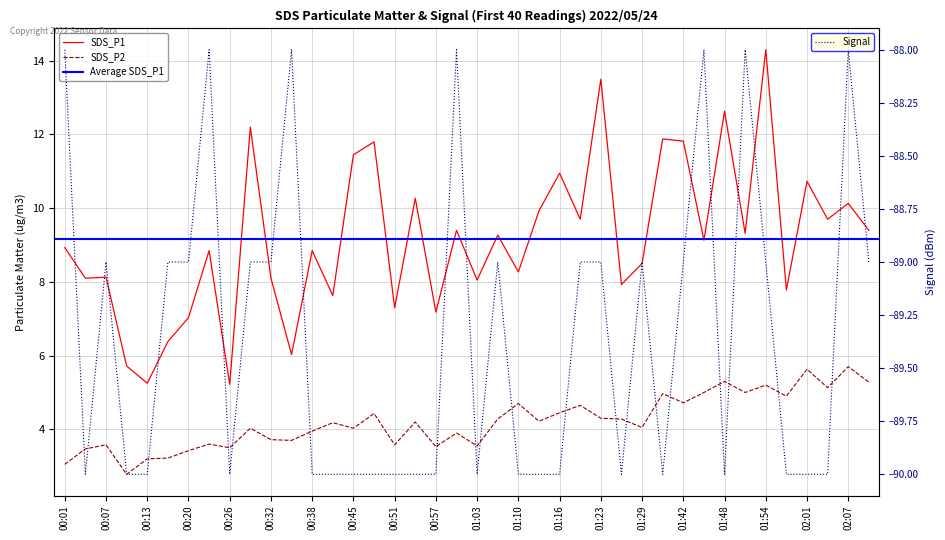

What is the average value of the SDS_P2 series?

4.2